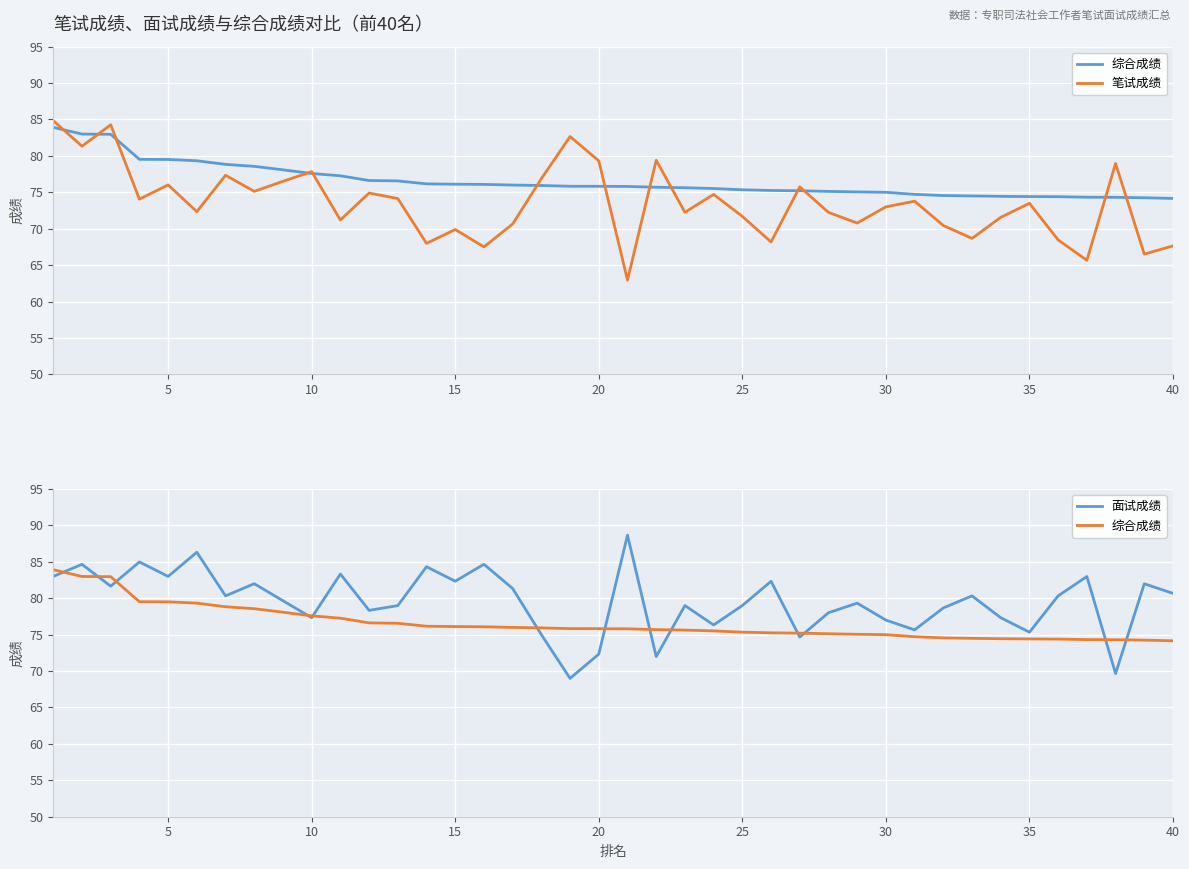

What is the lowest value of the 面试成绩 series?

69.0